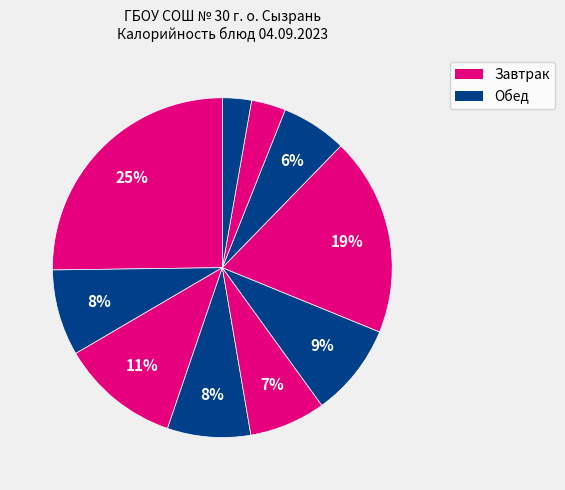

Does any single category account for the majority?

No